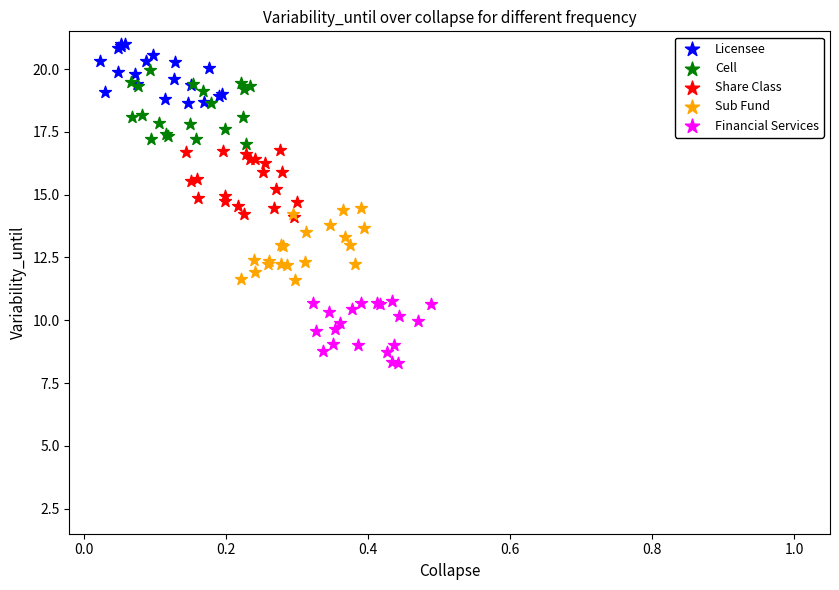

Which series contains the lowest Y value?

Financial Services